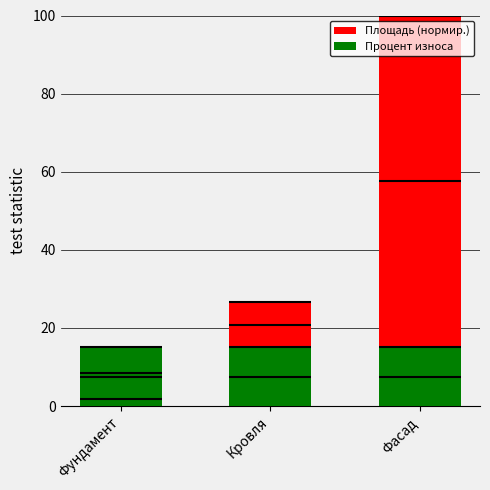

At which category is the sum across all series the highest?

Фасад